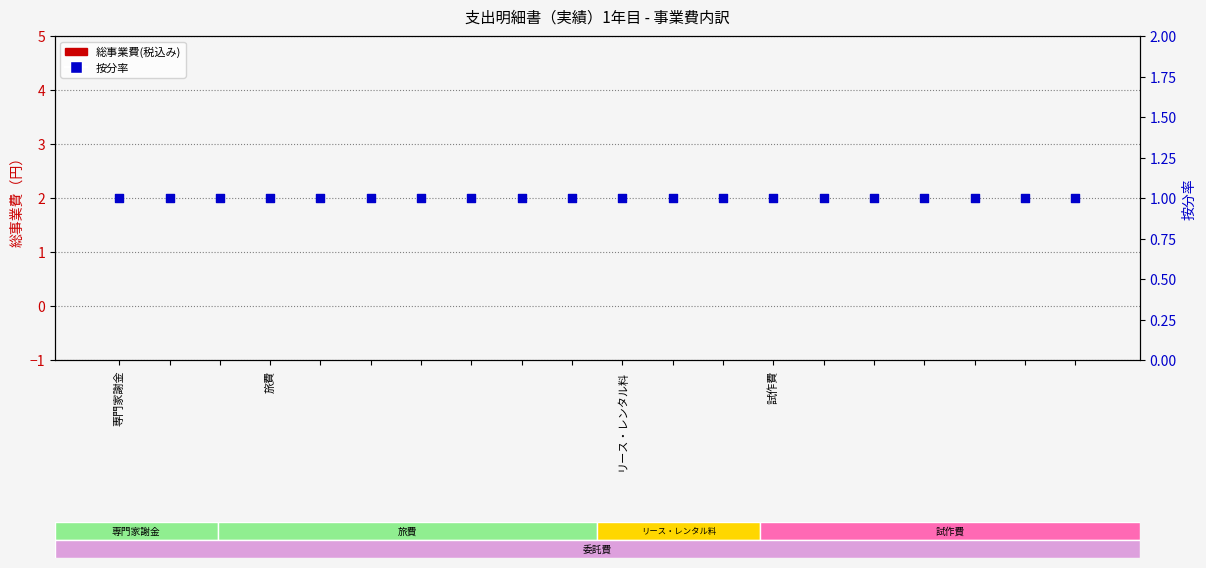

Which series has the largest total across all categories?

按分率